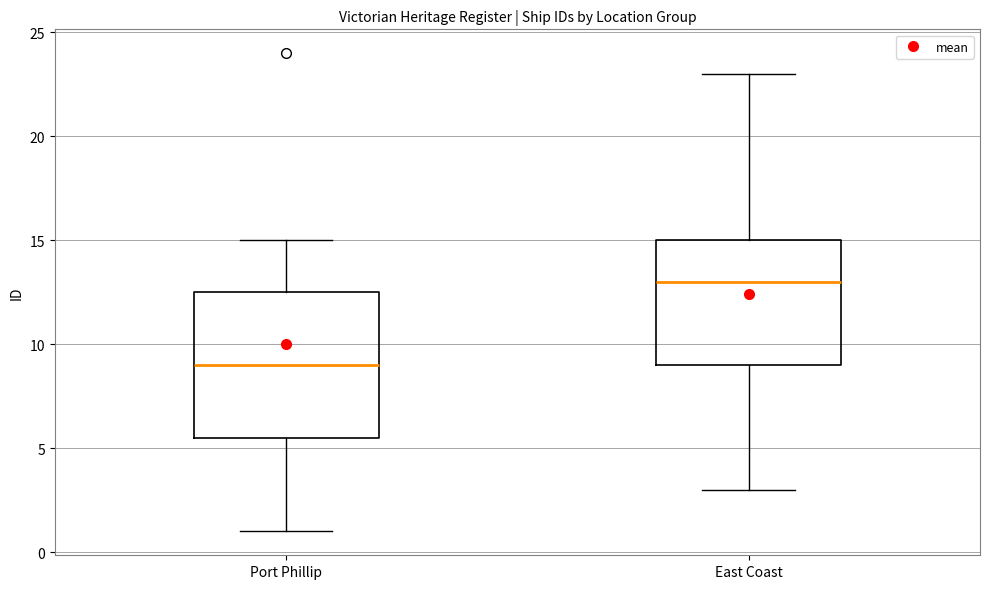

Which box's median line is the highest?

East Coast